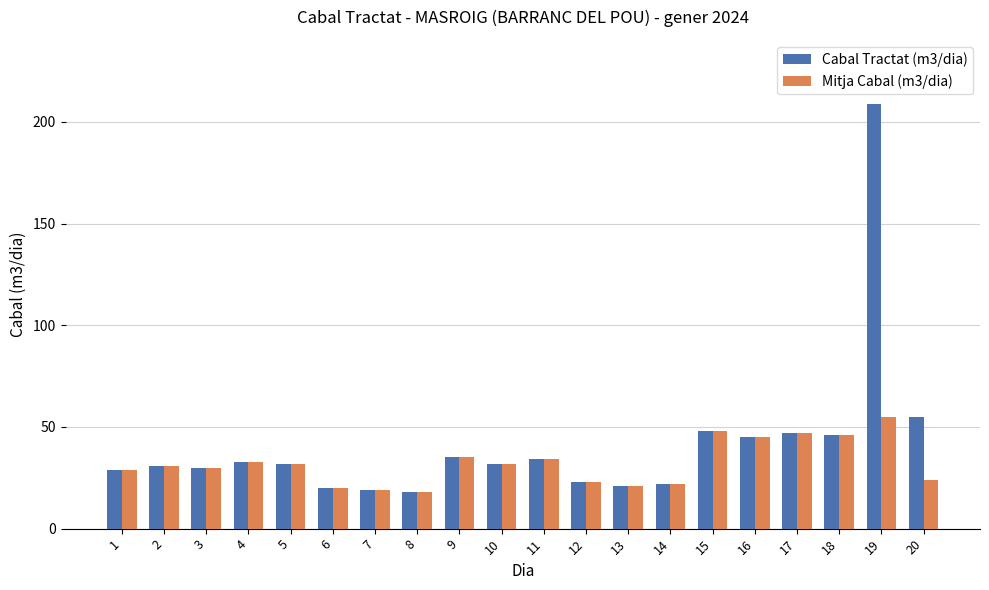

What is the approximate value of Mitja Cabal (m3/dia) at 4, to the nearest 5?

35